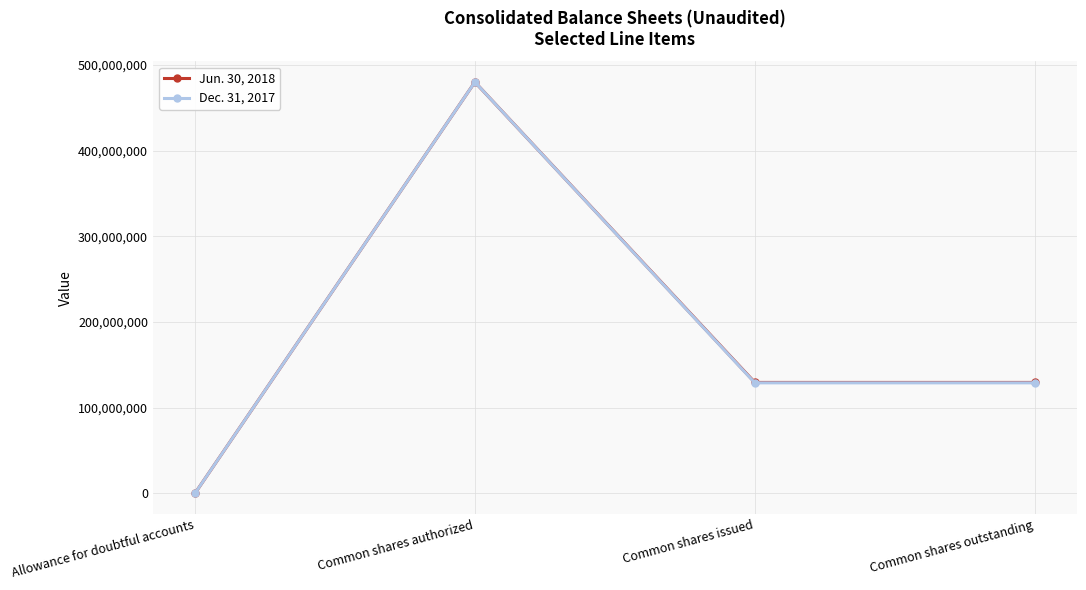

In Dec. 31, 2017, how many points are higher than both neighbors (excluding endpoints)?

1